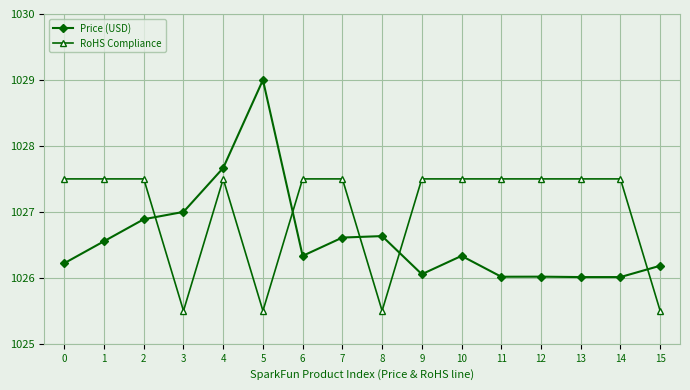

What is the average value of the Price (USD) series?

1026.6